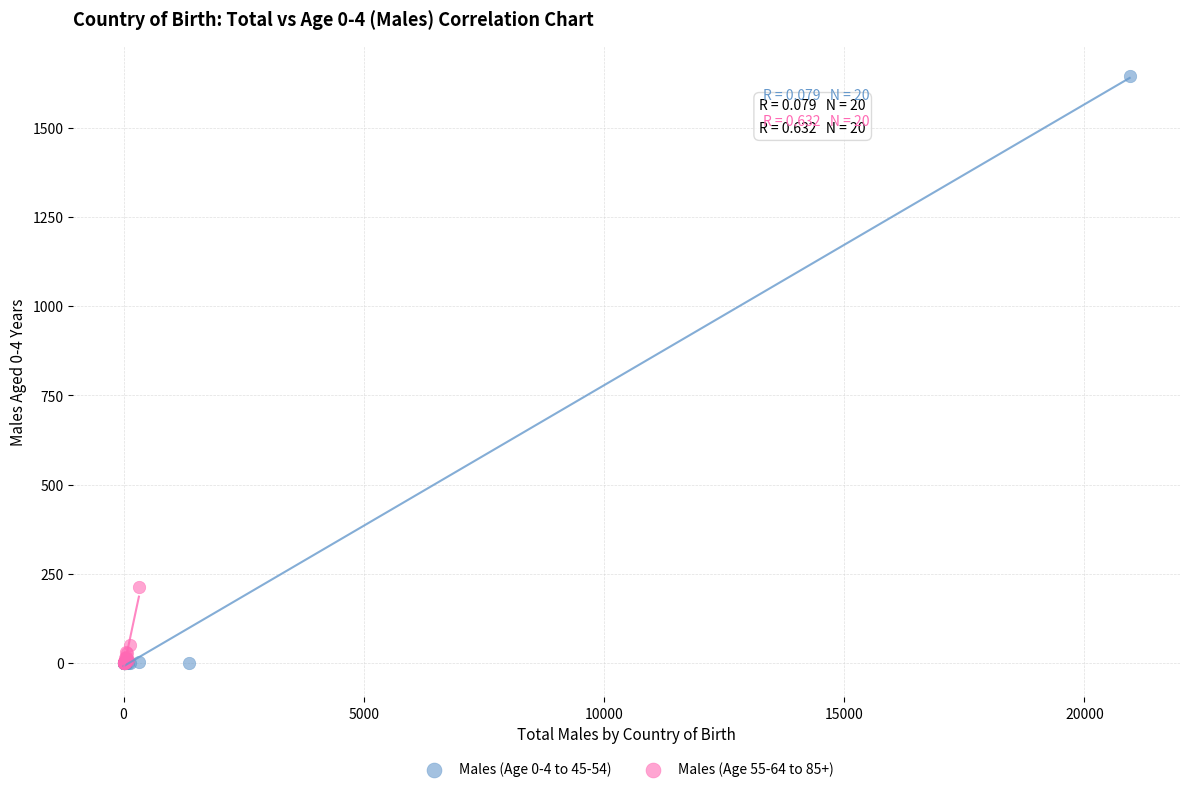

Which series contains the highest Y value?

Males (Age 0-4 to 45-54)